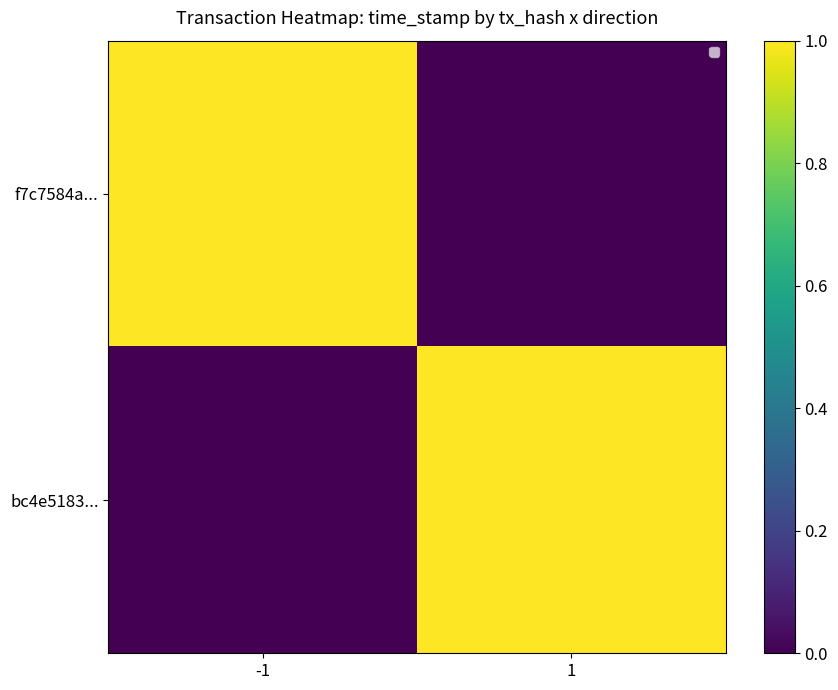

Is the value of f7c7584a... at 1 greater than the value of bc4e5183... at -1?

No